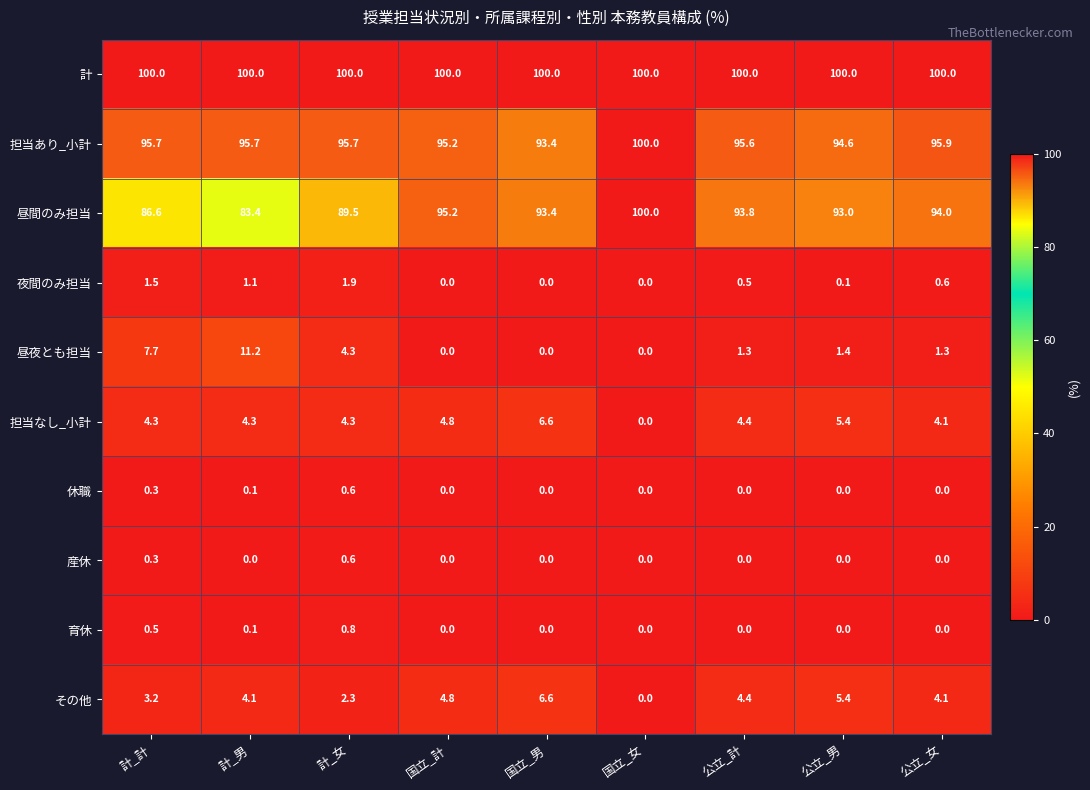

What is the spread (max minus min) of values at 公立_女?

100.0